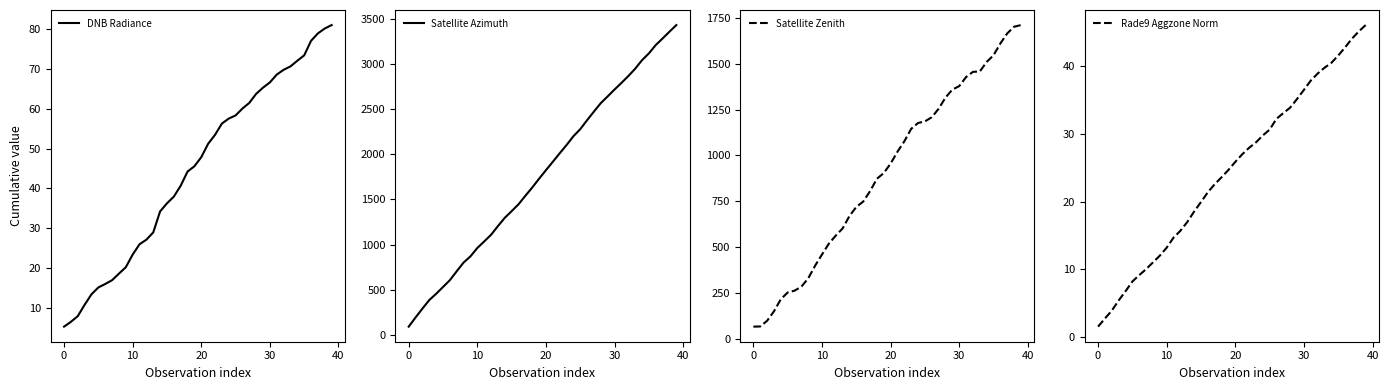

What is the lowest value of the Rade9 Aggzone Norm series?

1.5